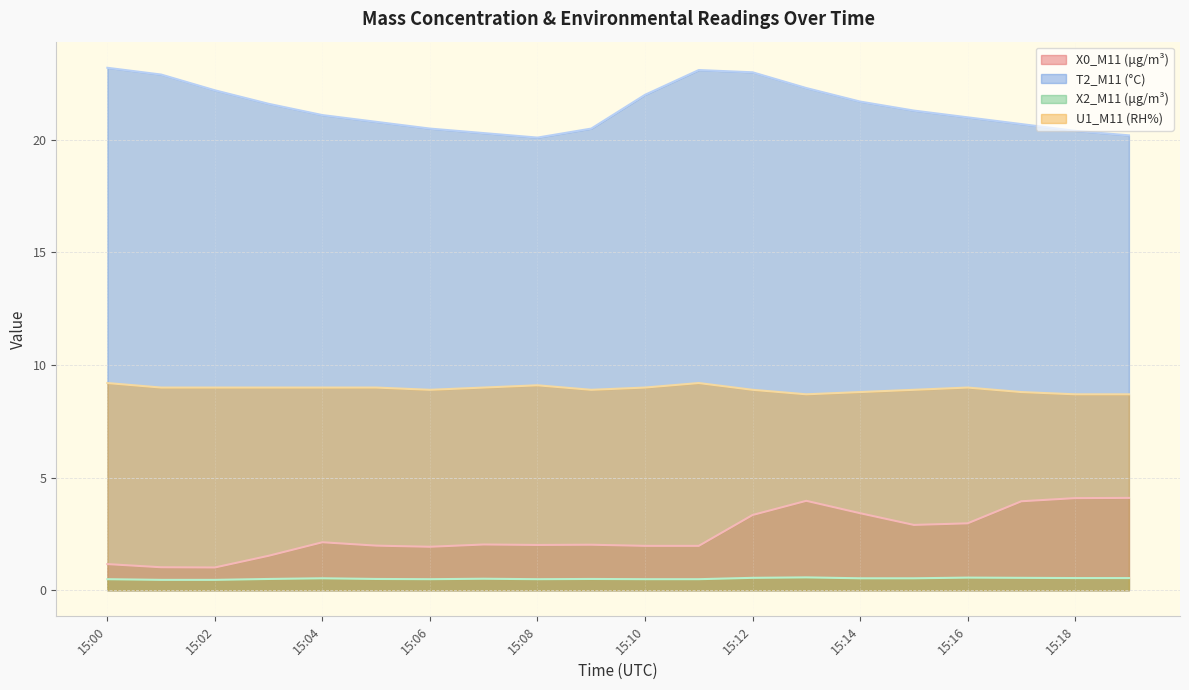

In X2_M11 (μg/m³), how many points are lower than both neighbors (excluding endpoints)?

2